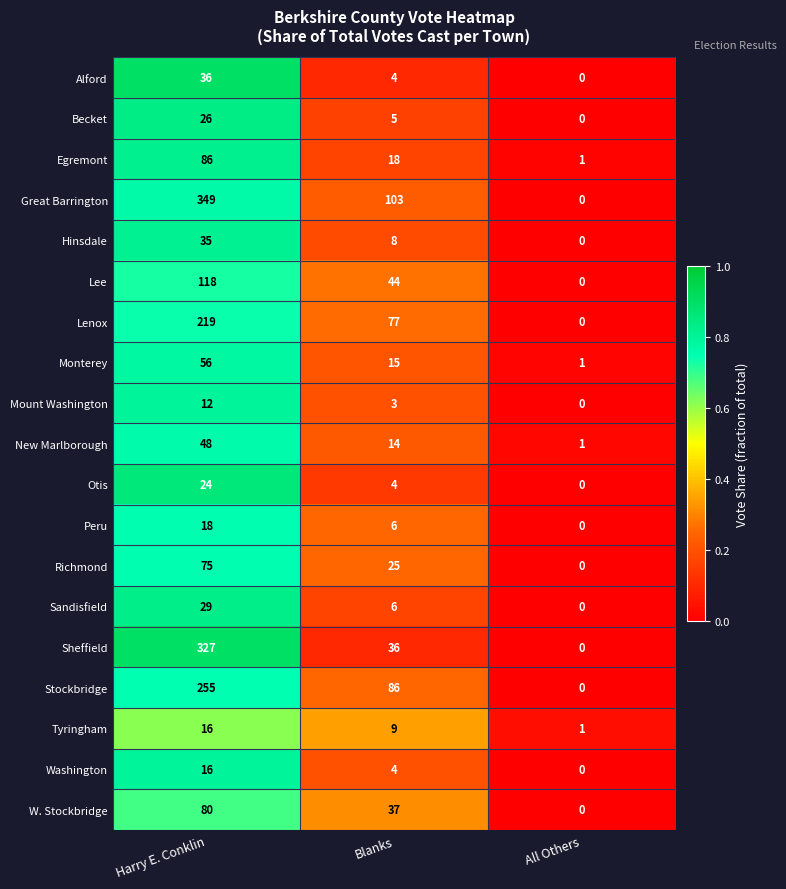

Which series has the largest total across all categories?

Great Barrington